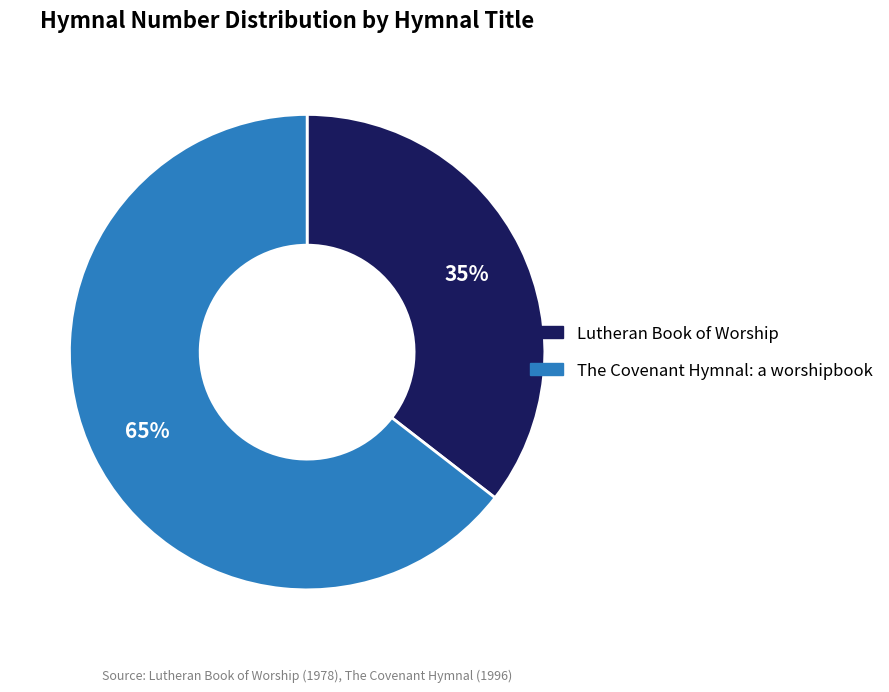

Between Lutheran Book of Worship and The Covenant Hymnal: a worshipbook, which is larger?

The Covenant Hymnal: a worshipbook